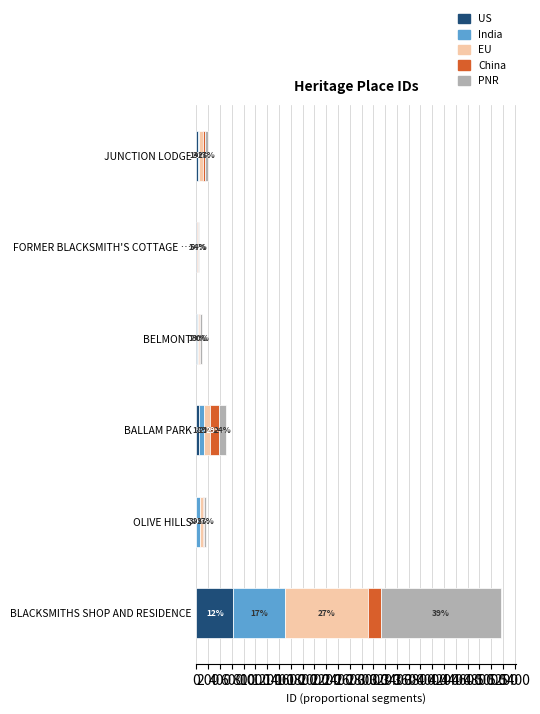

What are all the series names shown in the legend?

US, India, EU, China, PNR